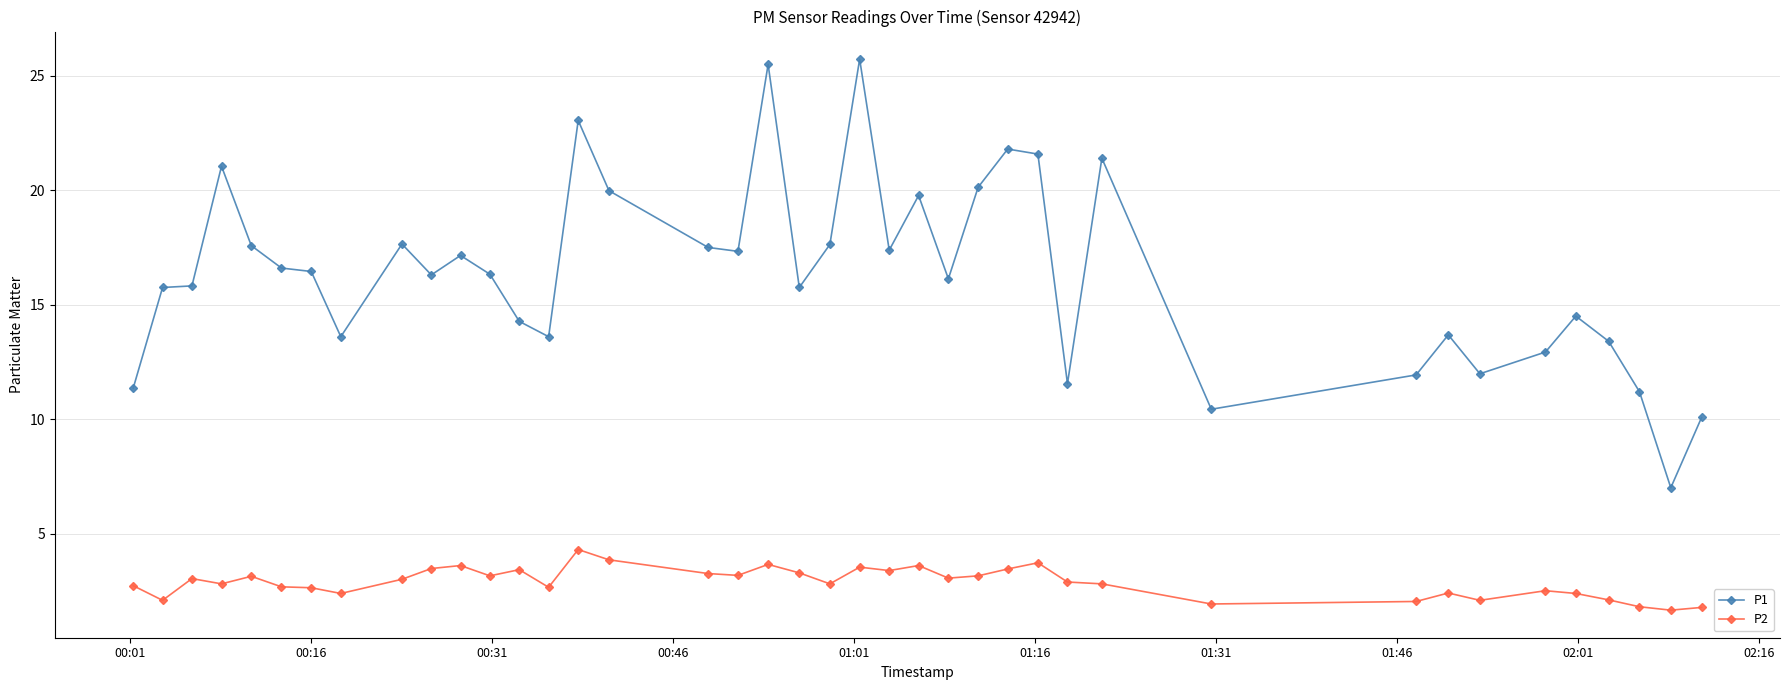

True or false: P1 and P2 intersect in this chart.

False